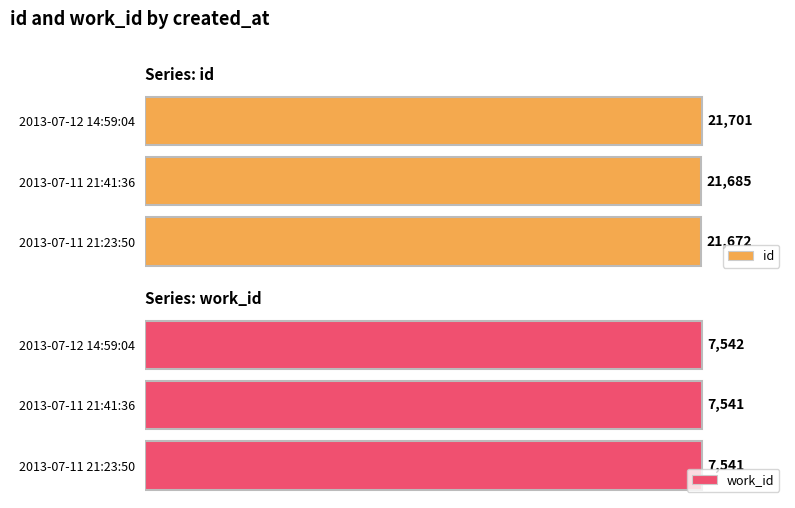

At which label does id reach its minimum?

2013-07-11 21:23:50